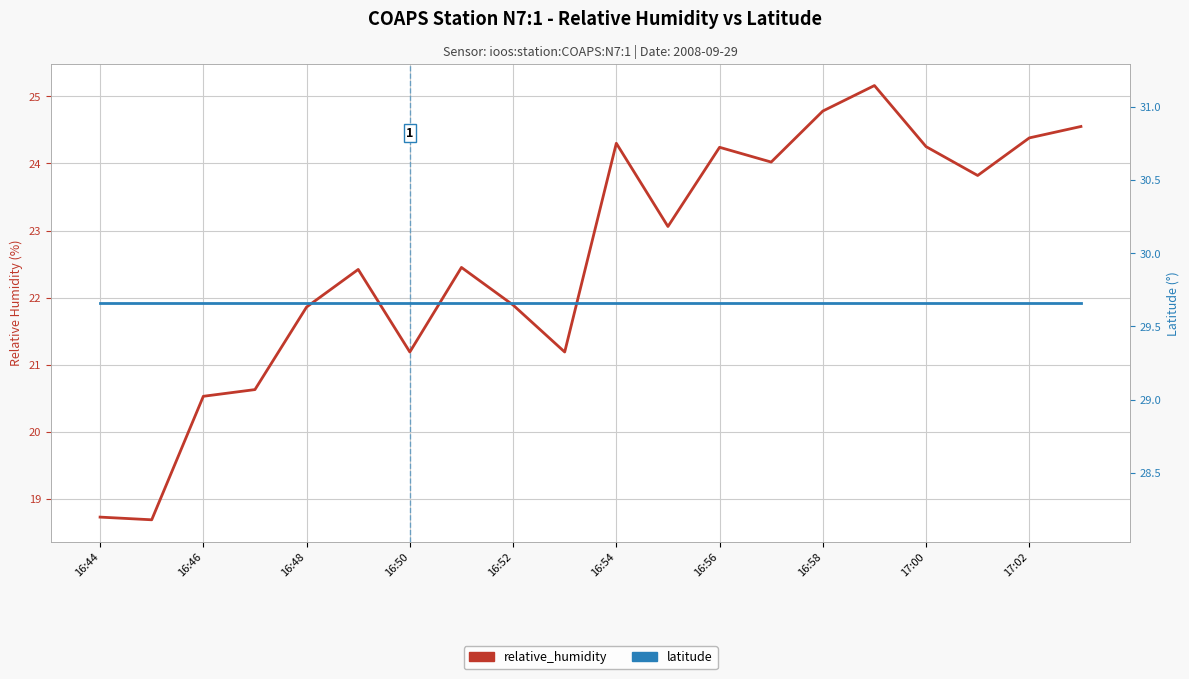

What is the sum of the latitude values at 16:50 and 17:00?

59.3